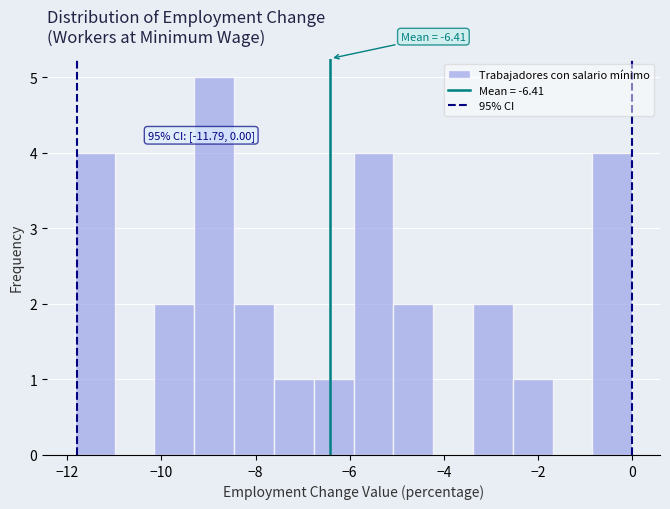

Which range on the x-axis has the tallest bar?

-9.4 to -8.4